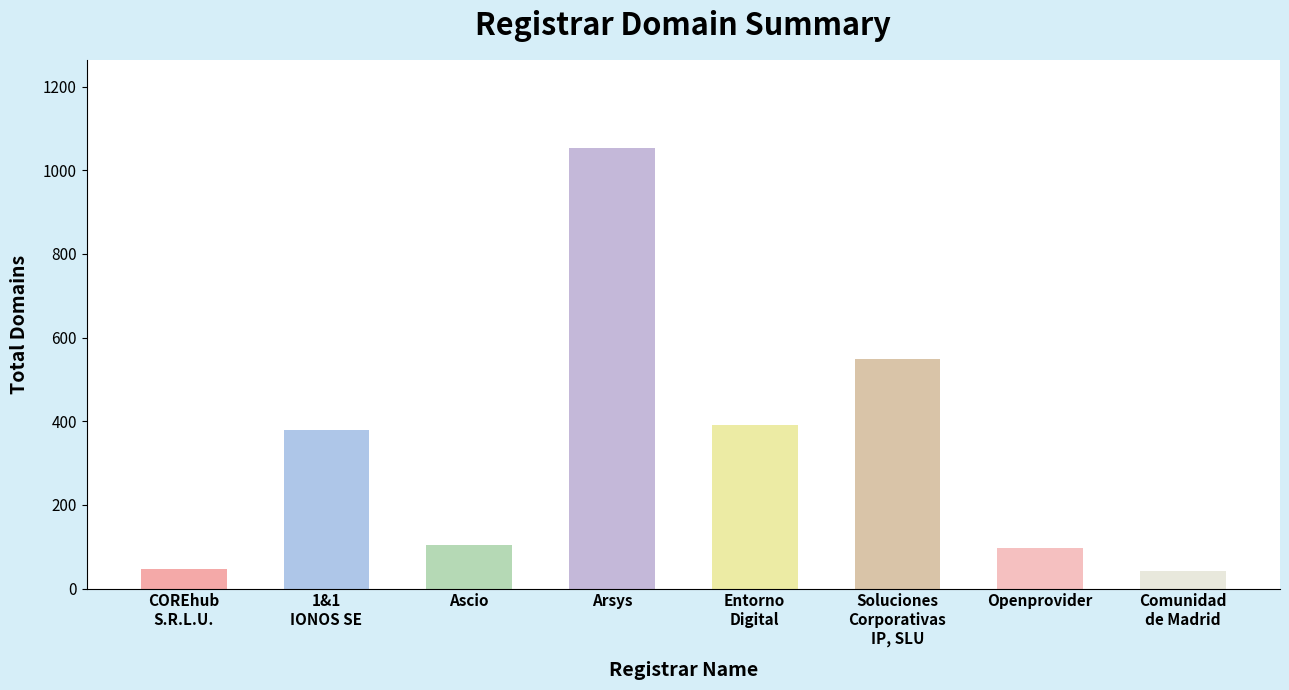

How many values are below 378?

4